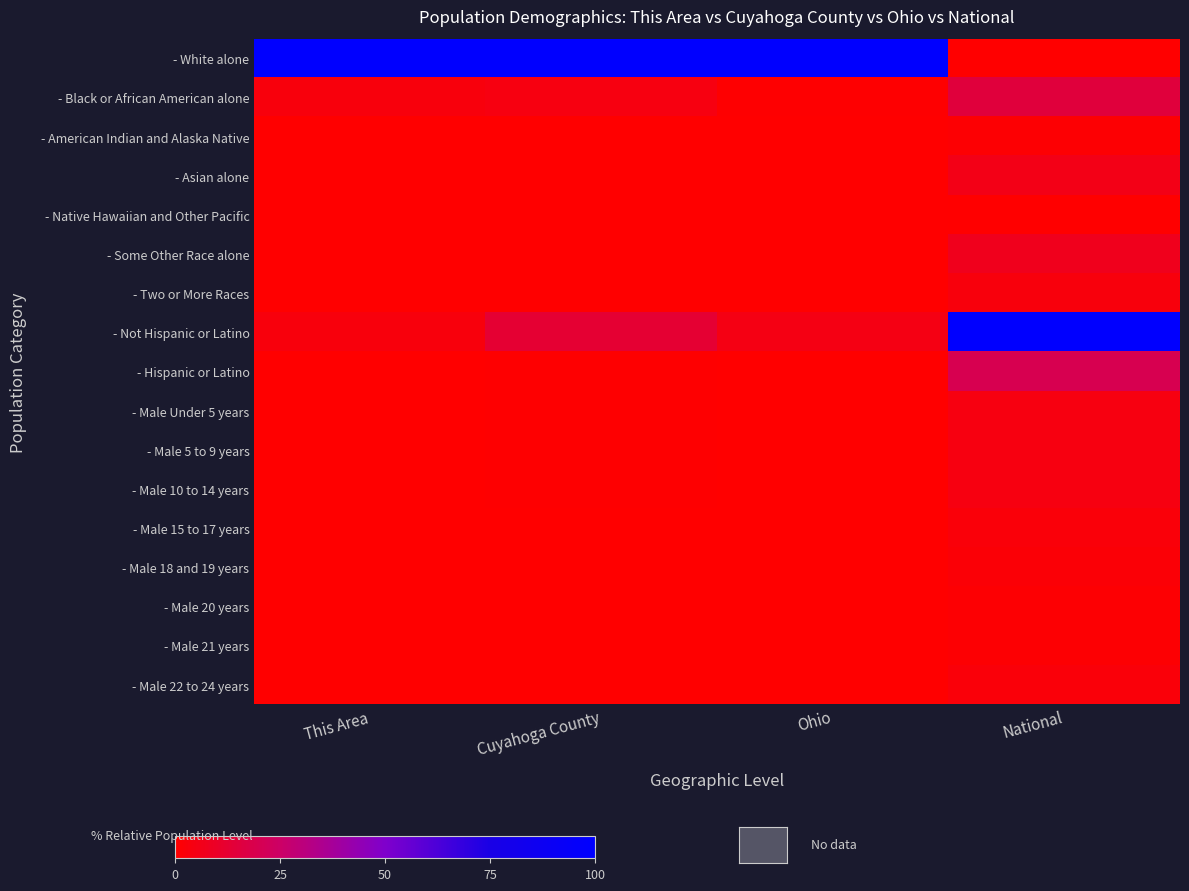

Reading left to right, list all the values displayed in this chart.

- White alone: This Area=100.0	Cuyahoga County=100.0	Ohio=100.0	National=0.0
- Black or African American alone: This Area=3.2	Cuyahoga County=4.0	Ohio=0.6	National=15.1
- American Indian and Alaska Native: This Area=0.0	Cuyahoga County=0.0	Ohio=0.0	National=1.1
- Asian alone: This Area=0.0	Cuyahoga County=0.3	Ohio=0.1	National=5.7
- Native Hawaiian and Other Pacific: This Area=0.0	Cuyahoga County=0.0	Ohio=0.0	National=0.2
- Some Other Race alone: This Area=0.0	Cuyahoga County=0.2	Ohio=0.1	National=7.4
- Two or More Races: This Area=0.1	Cuyahoga County=0.3	Ohio=0.1	National=3.5
- Not Hispanic or Latino: This Area=3.3	Cuyahoga County=12.8	Ohio=5.0	National=100.0
- Hispanic or Latino: This Area=0.1	Cuyahoga County=0.6	Ohio=0.2	National=19.5
- Male Under 5 years: This Area=0.1	Cuyahoga County=0.4	Ohio=0.2	National=4.0
- Male 5 to 9 years: This Area=0.1	Cuyahoga County=0.4	Ohio=0.2	National=4.0
- Male 10 to 14 years: This Area=0.1	Cuyahoga County=0.4	Ohio=0.2	National=4.1
- Male 15 to 17 years: This Area=0.1	Cuyahoga County=0.3	Ohio=0.1	National=2.6
- Male 18 and 19 years: This Area=0.1	Cuyahoga County=0.2	Ohio=0.1	National=1.8
- Male 20 years: This Area=0.0	Cuyahoga County=0.1	Ohio=0.0	National=0.9
- Male 21 years: This Area=0.0	Cuyahoga County=0.1	Ohio=0.0	National=0.9
- Male 22 to 24 years: This Area=0.0	Cuyahoga County=0.2	Ohio=0.1	National=2.5